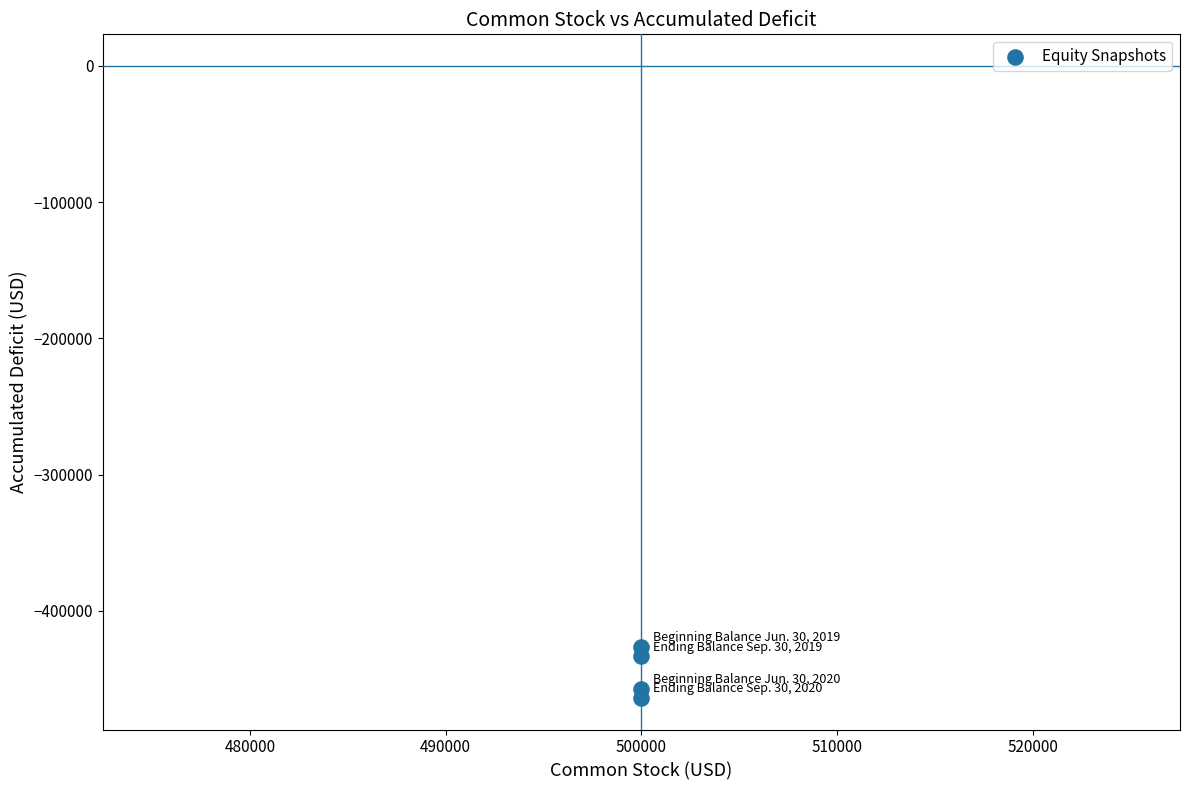

What is the average Y value?

-445171